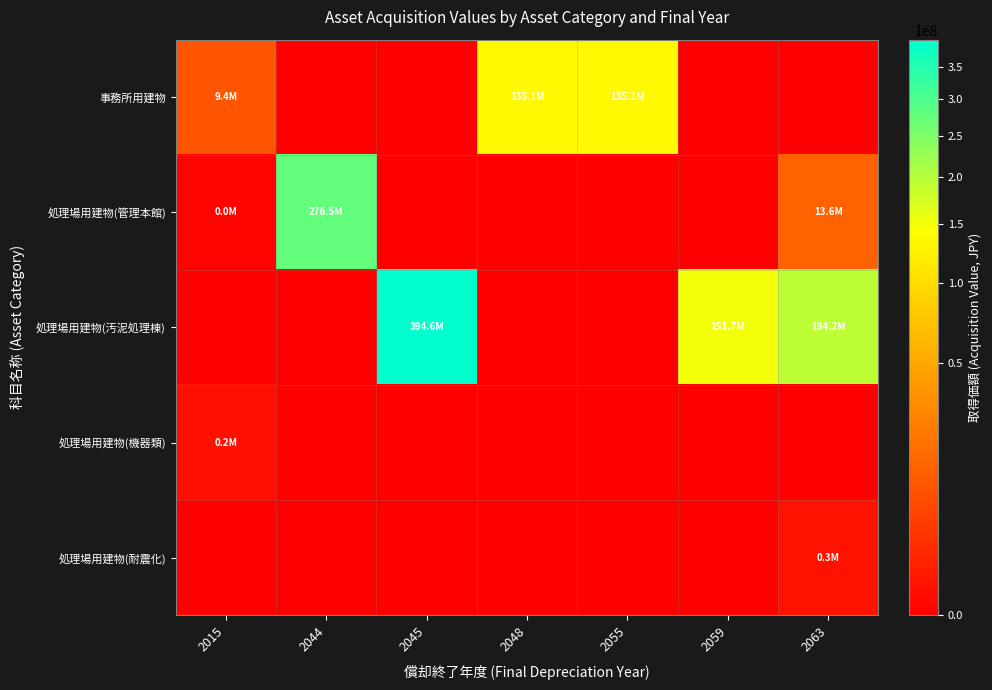

How many distinct data groups are displayed?

5